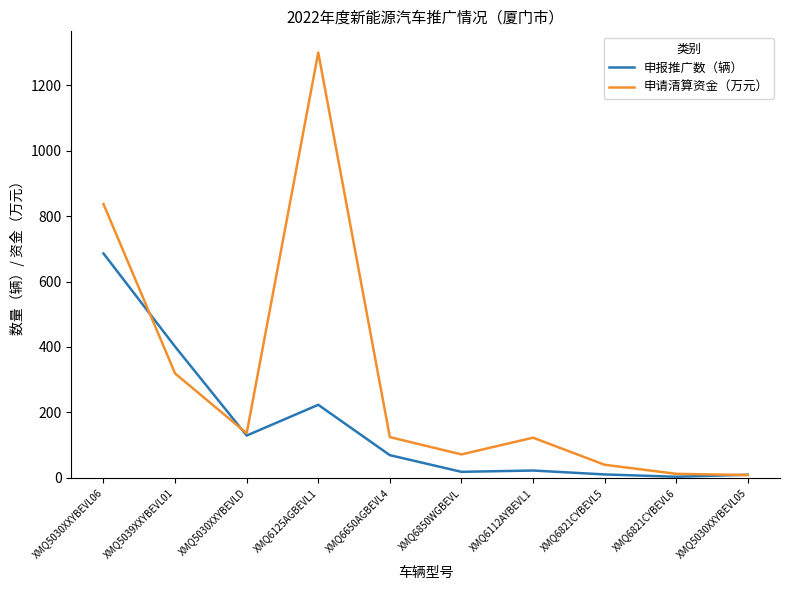

Which series has the widest spread of values?

申请清算资金（万元）